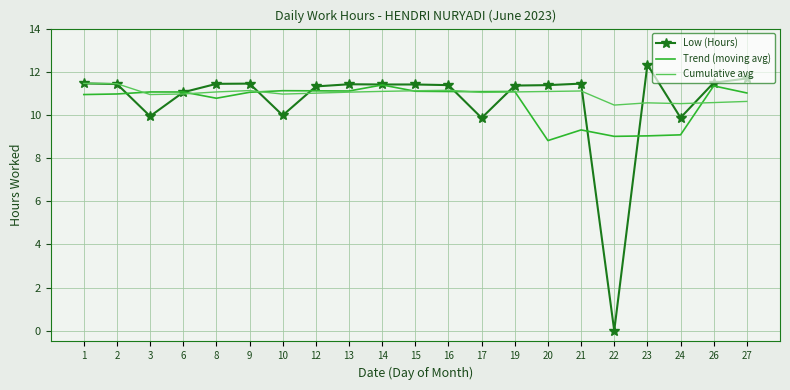

Read the Cumulative avg value at 24.

10.5